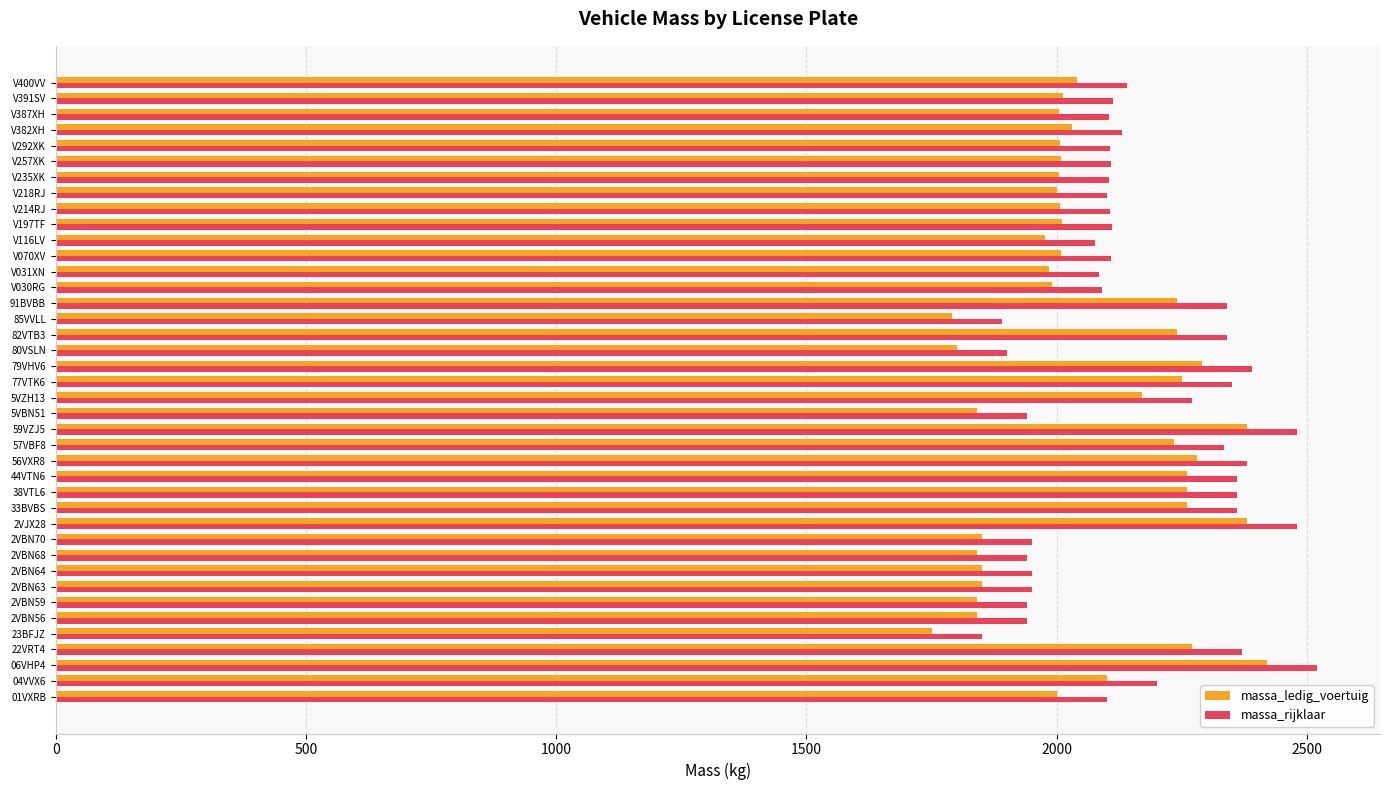

Which series has the largest total across all categories?

massa_rijklaar